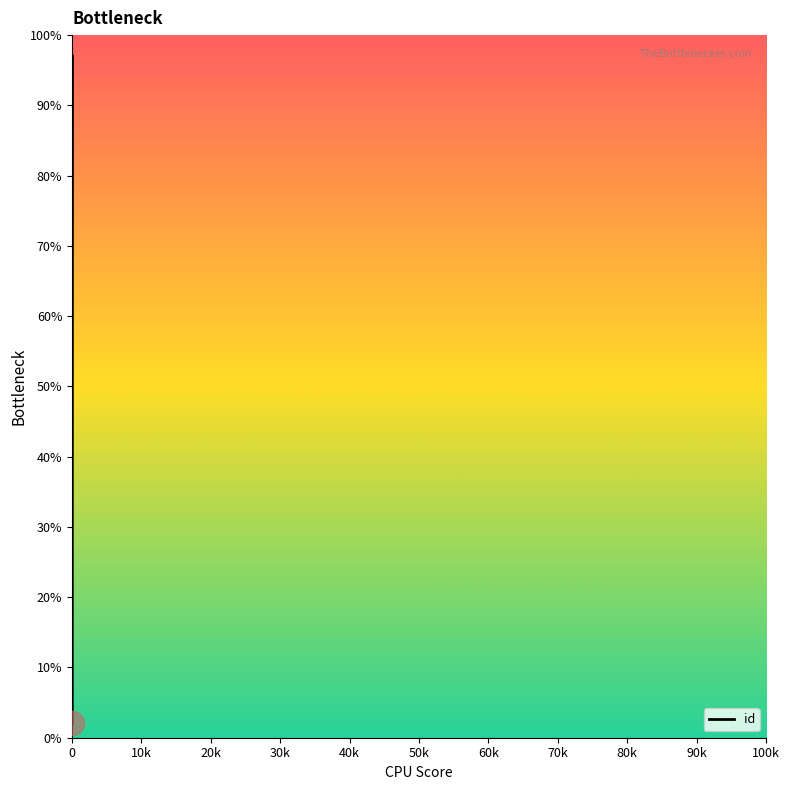

What is the change in value from 10k to 90k?

+95.0